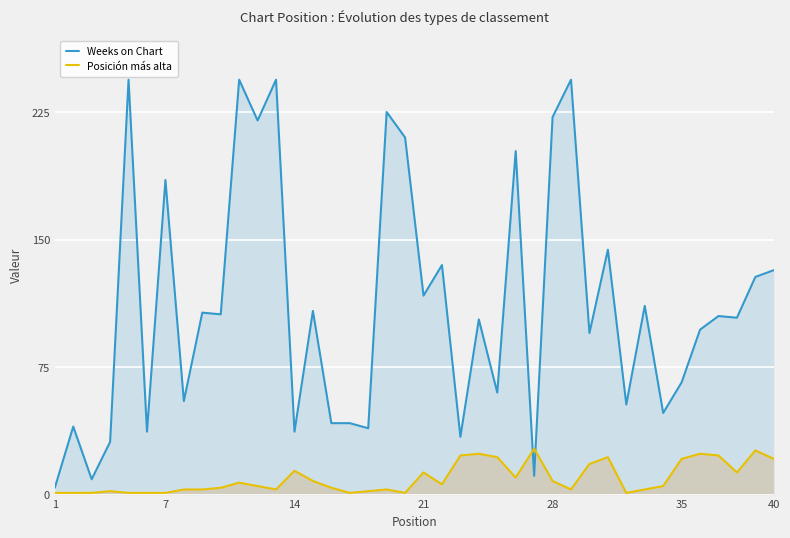

Rank the series by their maximum value, from lowest to highest.

Posición más alta, Weeks on Chart